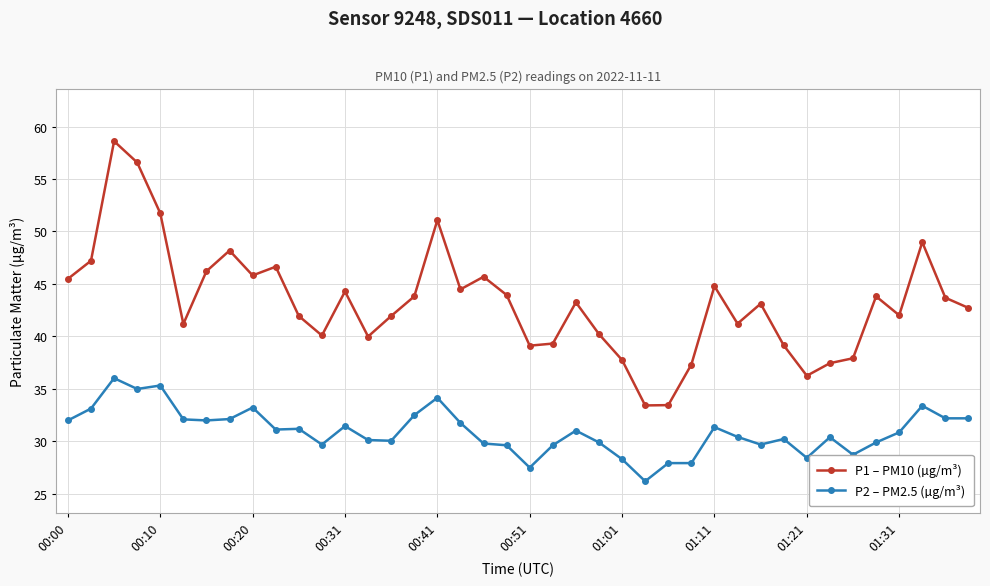

Which series has the widest spread of values?

P1 – PM10 (µg/m³)